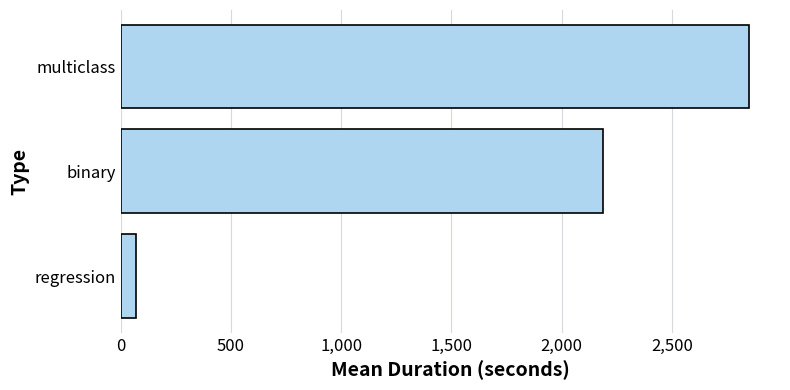

Approximately how many times larger is the value at binary compared to regression?

31.7